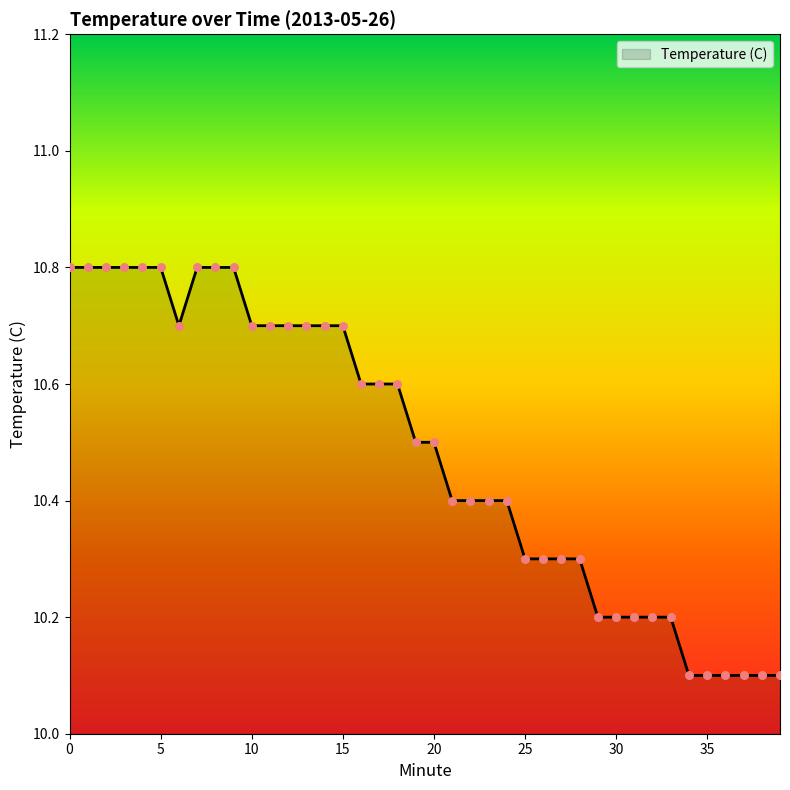

What is the difference between the maximum and minimum values?

0.7